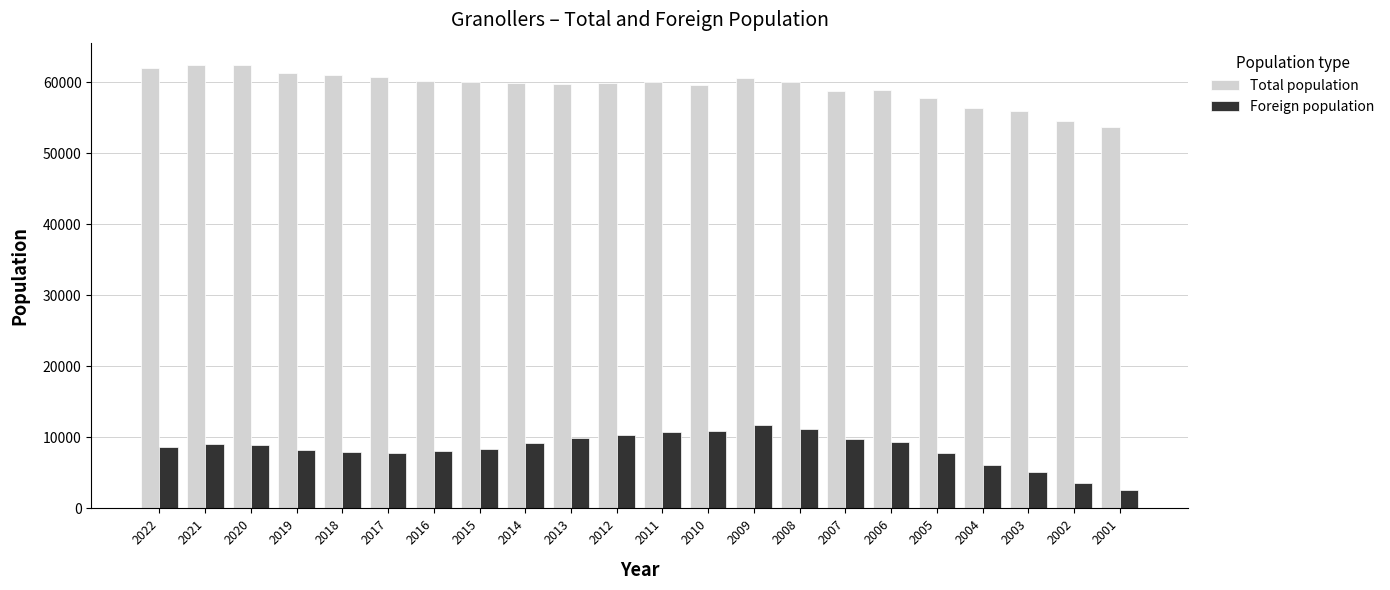

How many groups of bars are there?

22